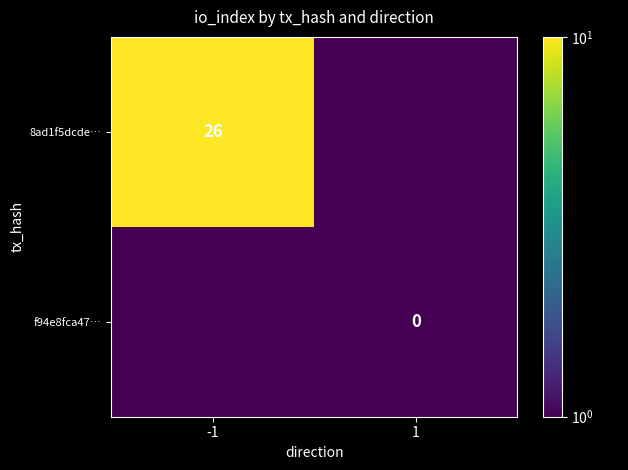

At which category is the sum across all series the highest?

-1